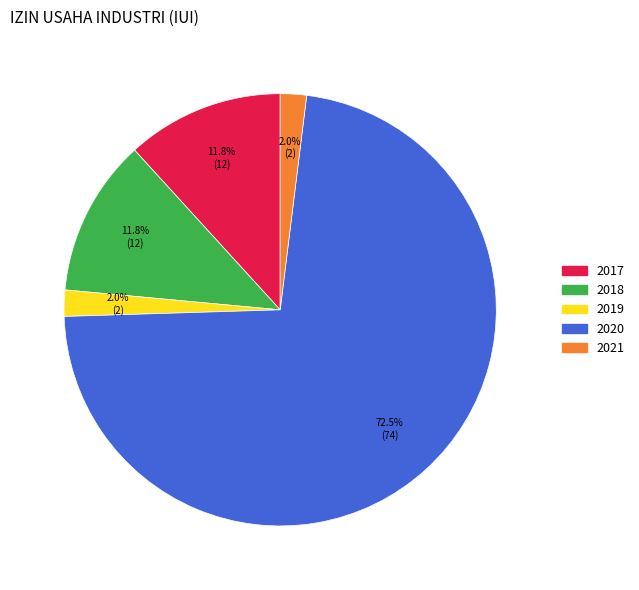

True or false: 2020 accounts for 86% of the total.

False